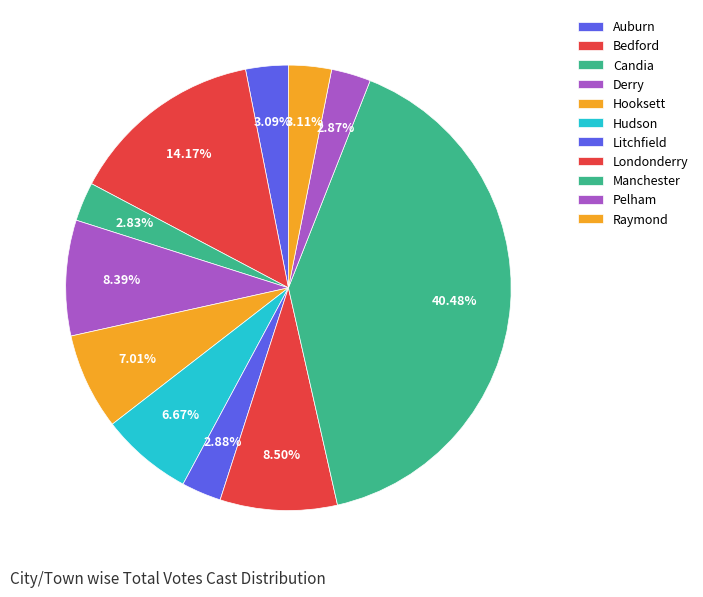

What portion of the pie excludes Candia?

97.2%